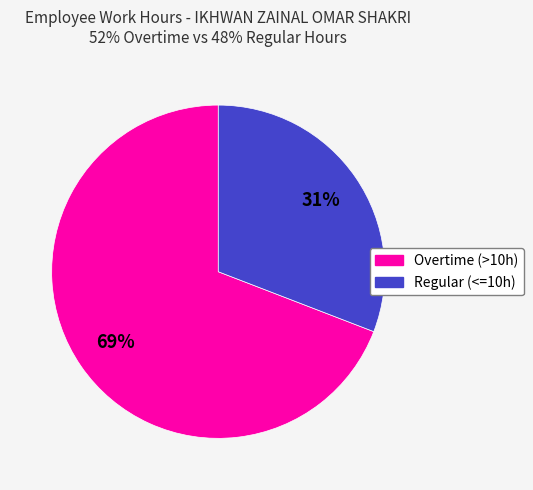

To the nearest percent, what is the difference between the largest and smallest slice percentages?

38%